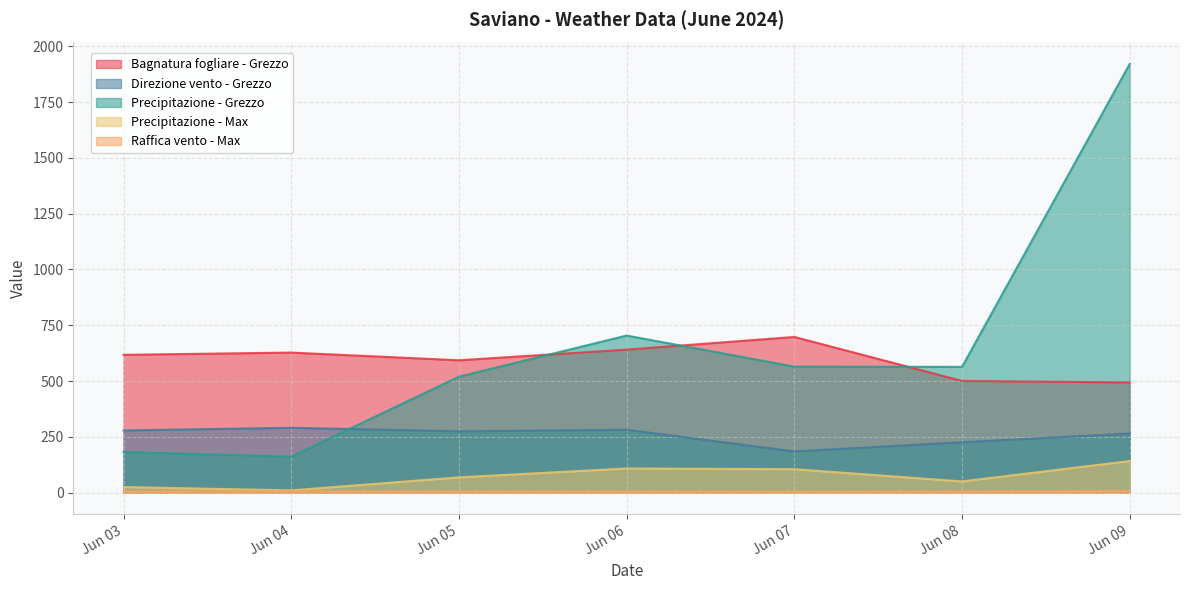

At how many categories does at least one series exceed 1871?

1